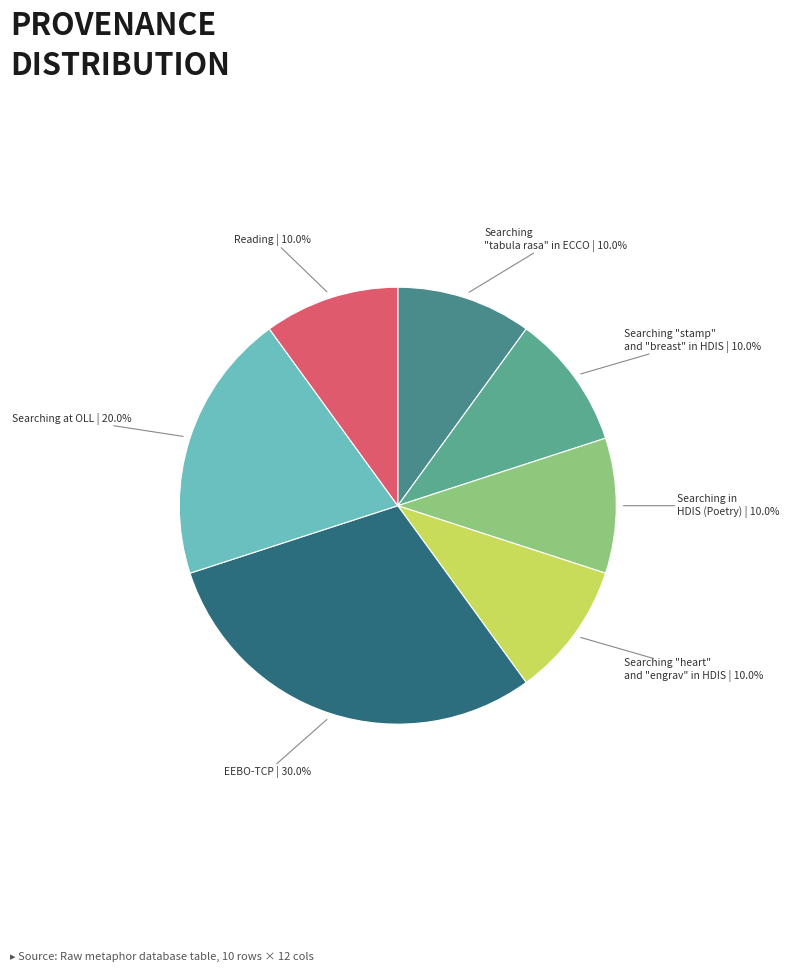

Count the number of slices in the pie.

7